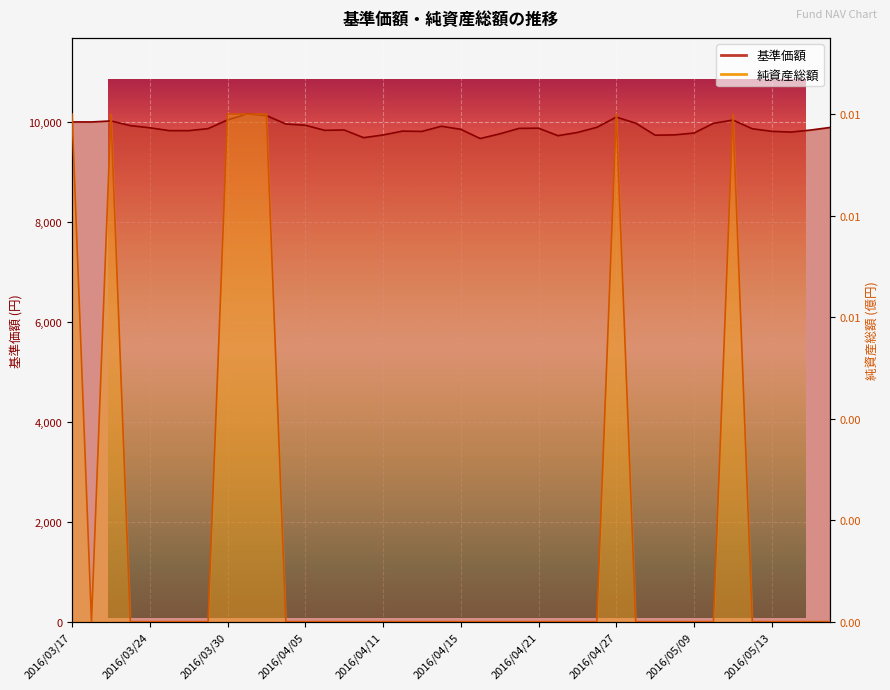

What value does the 基準価額 series have at 2016/04/27?

10097.0